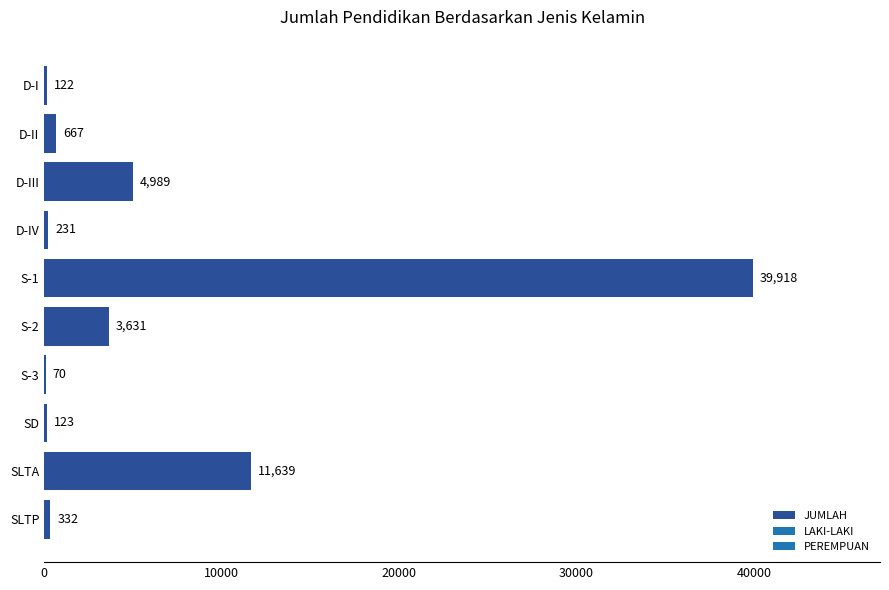

Reading top to bottom, list all the values displayed in this chart.

D-I=122	D-II=667	D-III=4989	D-IV=231	S-1=39918	S-2=3631	S-3=70	SD=123	SLTA=11639	SLTP=332